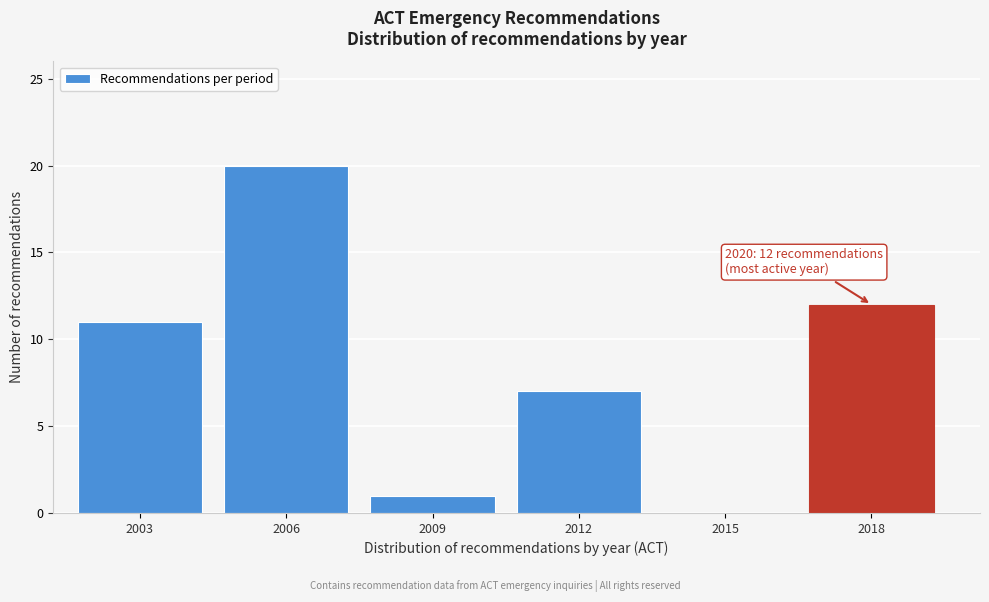

Reading left to right, transcribe all the data shown in this chart.

2003=11	2006=20	2009=1	2012=7	2015=0	2018=12